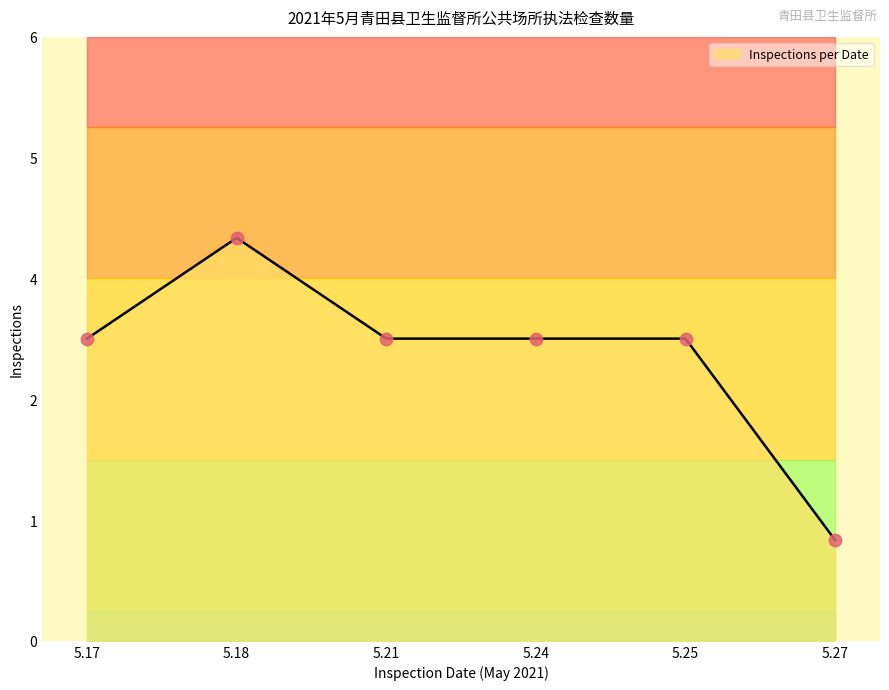

Which has a higher value, 5.17 or 5.21?

5.21